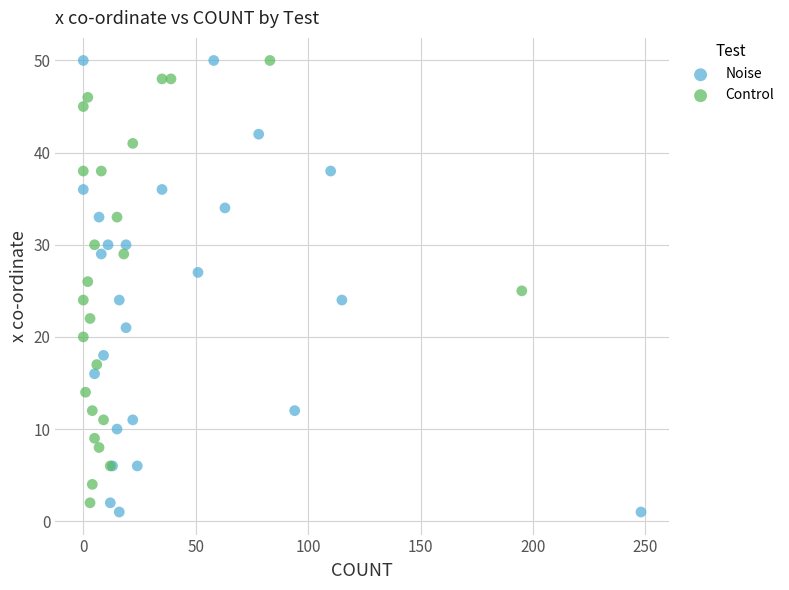

Which series has the largest Y range (max minus min)?

Noise